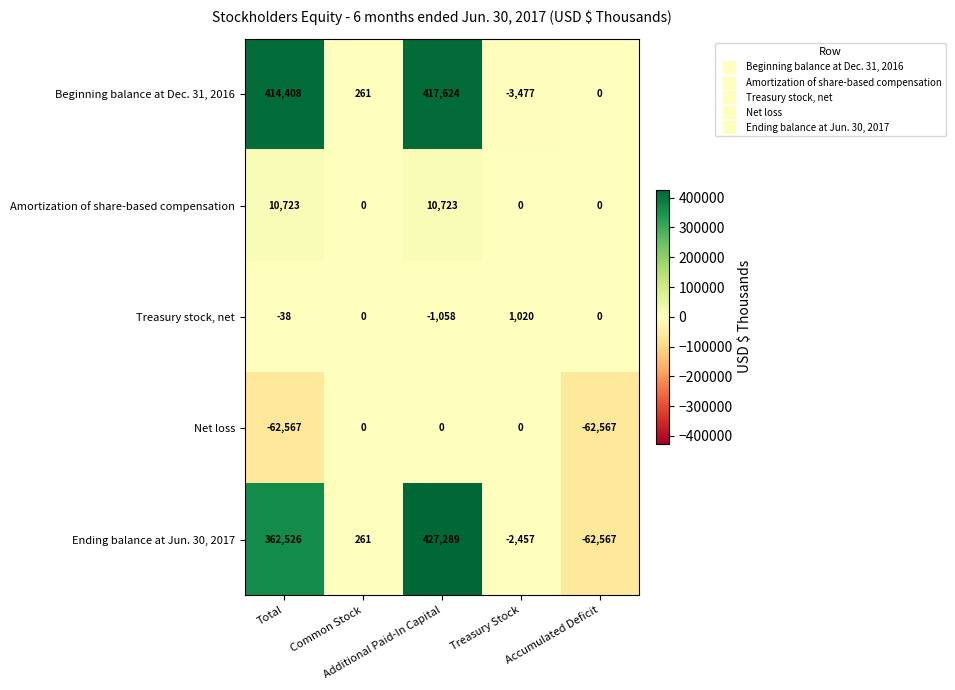

What is the difference between the highest and lowest values at Common Stock?

261